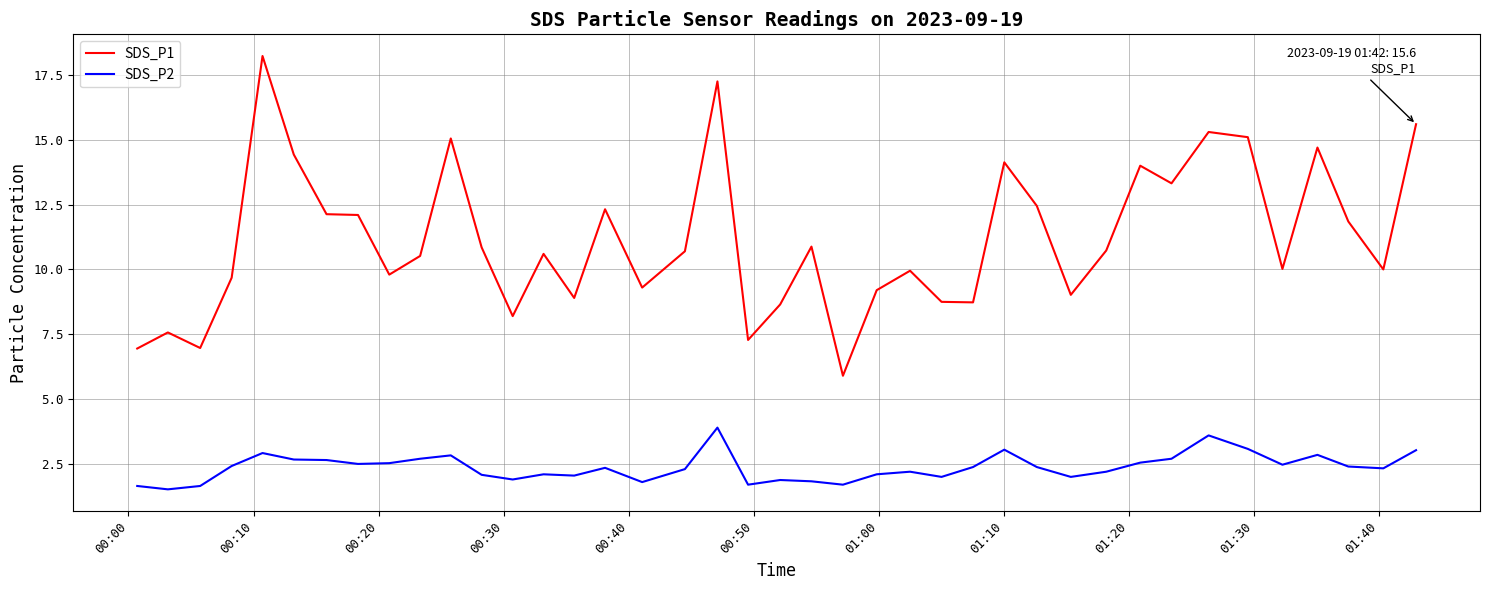

Rank the series by their average value, from highest to lowest.

SDS_P1, SDS_P2